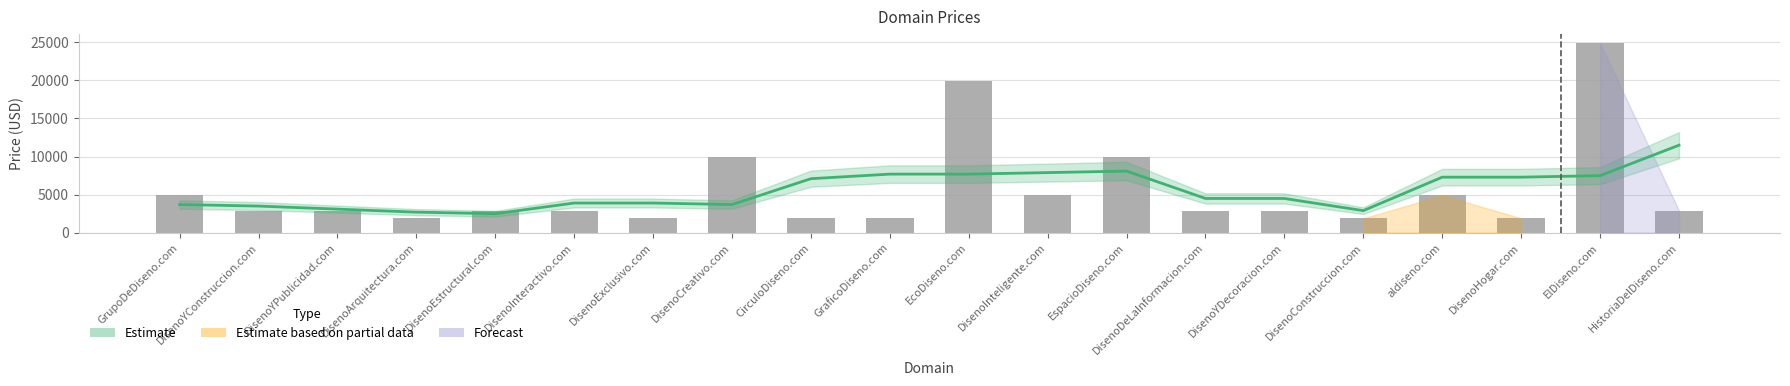

What is the minimum value for Estimate?

2488